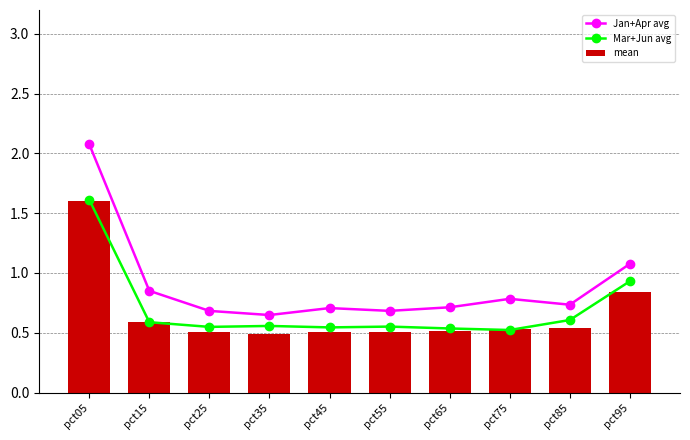

What is the approximate value of Mar+Jun avg at pct25?

0.5